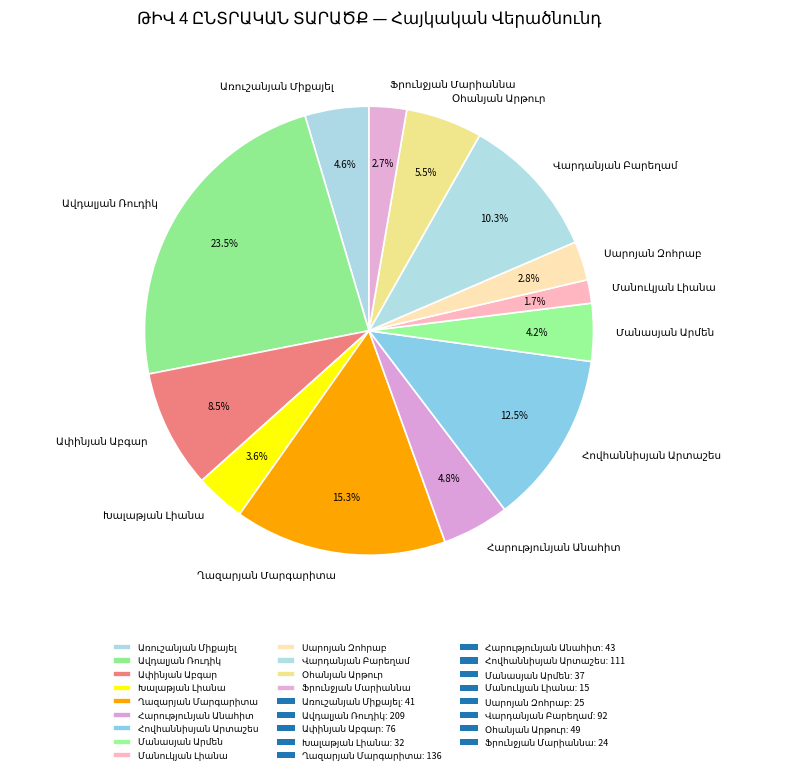

Is there any slice that represents more than half of the pie?

No